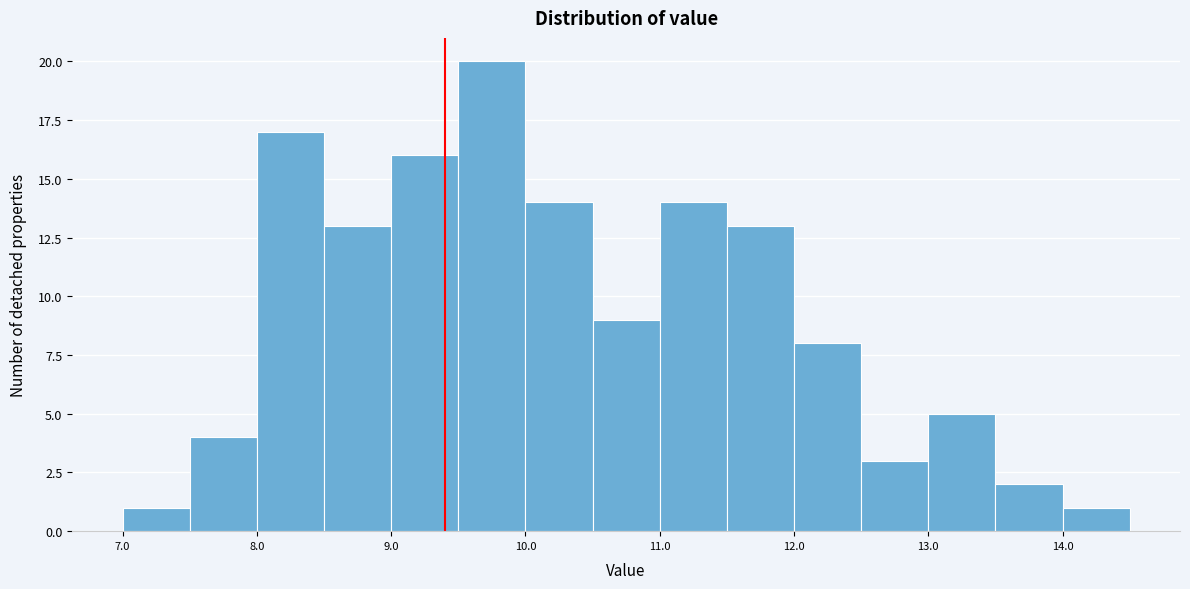

Over which range of the x-axis is the bar tallest?

9.5 to 10.0